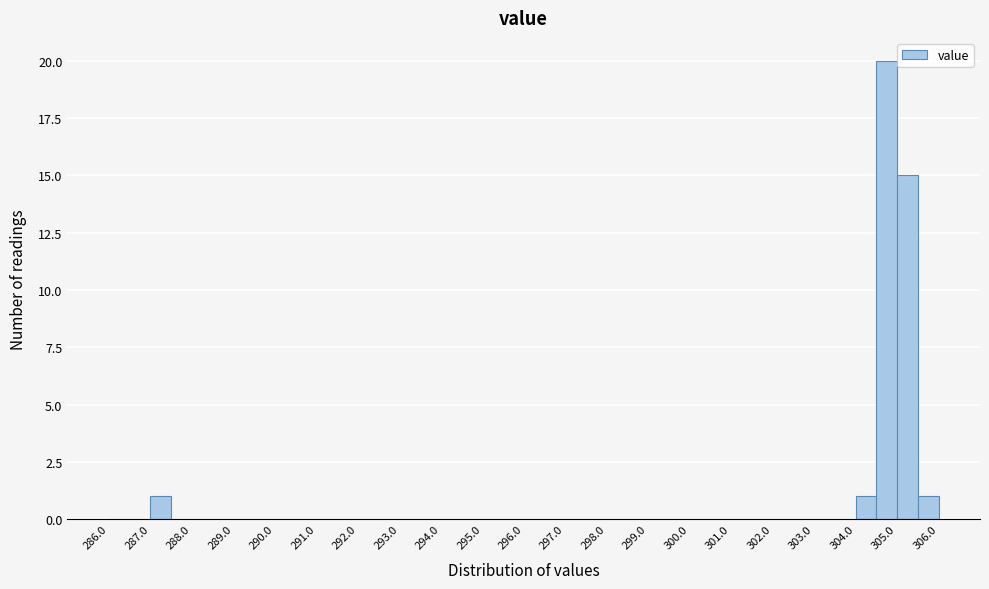

What is the height of the bar covering 305.0 to 305.5 on the x-axis? The values are not printed on the chart, so give them approximately, as read against the axis.

15